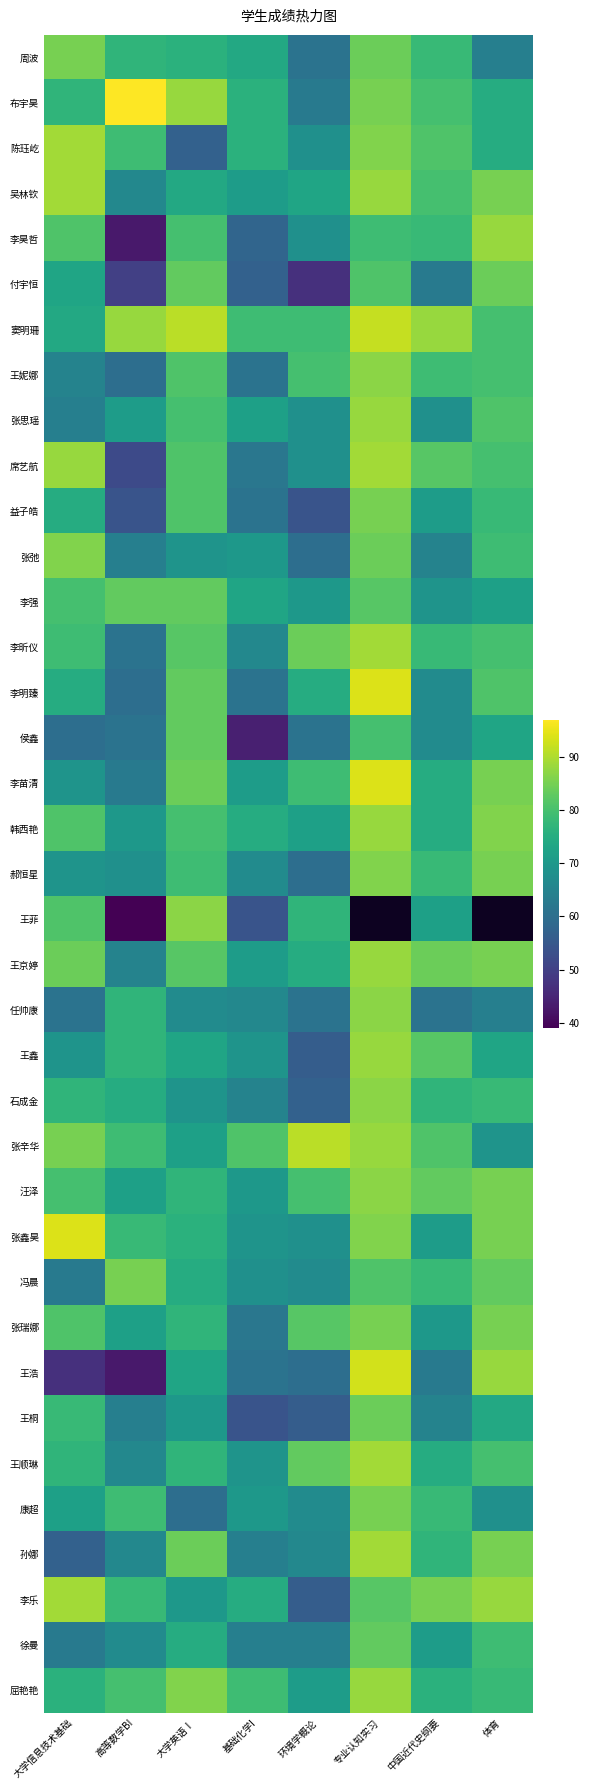

True or false: 李强 has a value of 145.3 at 专业认知实习.

False